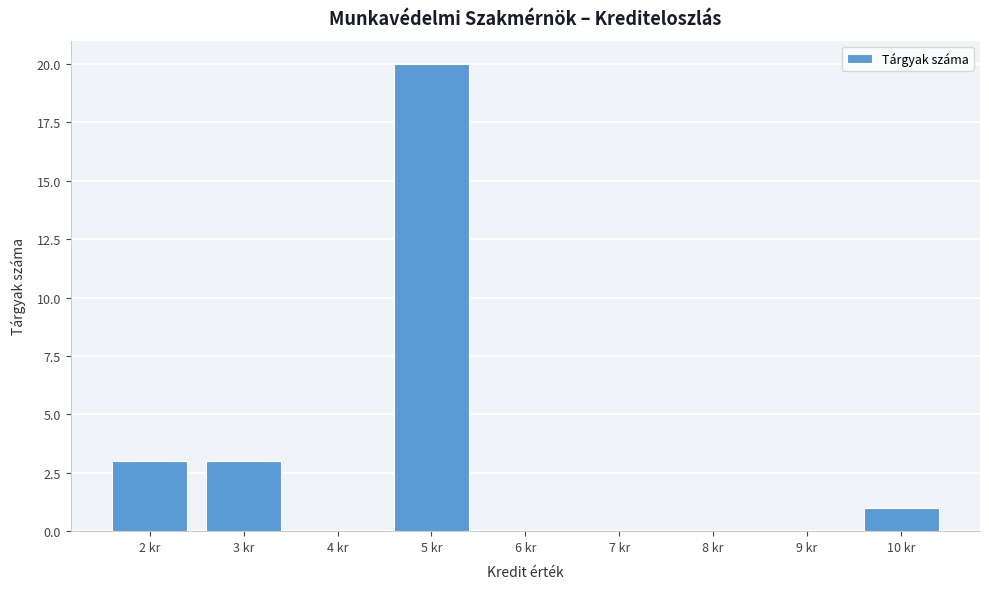

Reading left to right, what are all the values shown in this chart?

2 kr=3	3 kr=3	4 kr=0	5 kr=20	6 kr=0	7 kr=0	8 kr=0	9 kr=0	10 kr=1